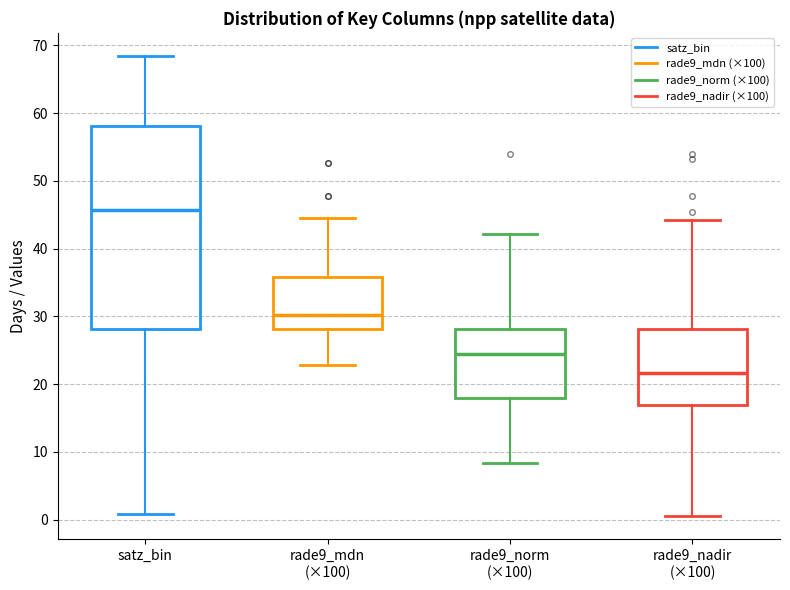

Which box has the lowest median line?

rade9_nadir (×100)